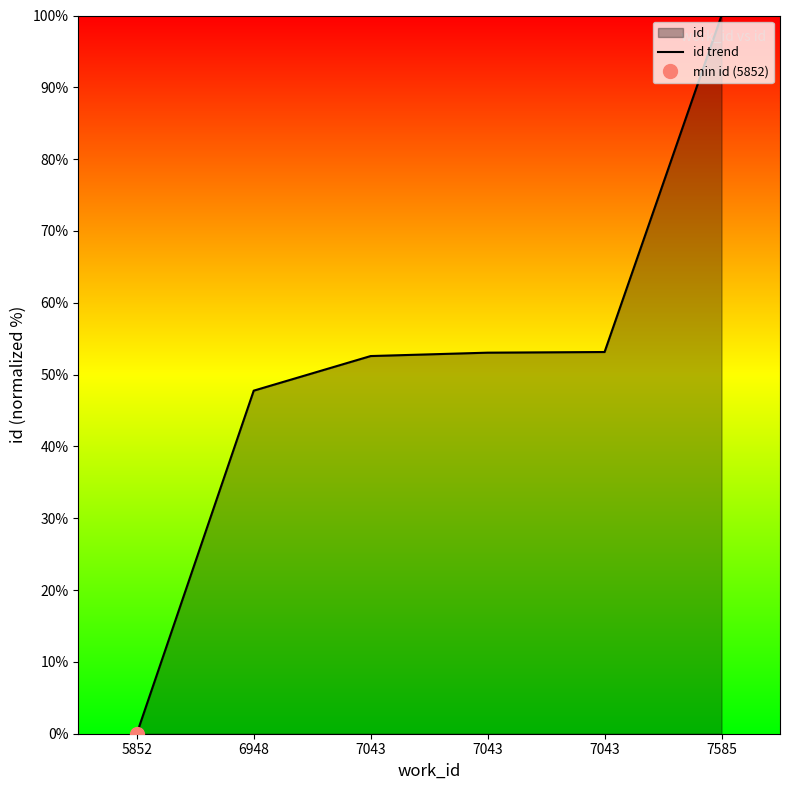

List the labels in order of value, largest first.

7585, 7043, 7043, 7043, 6948, 5852